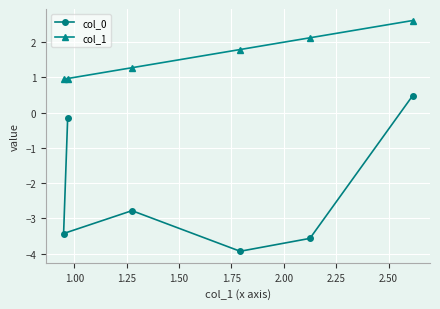

Which series has the largest range (max minus min)?

col_0